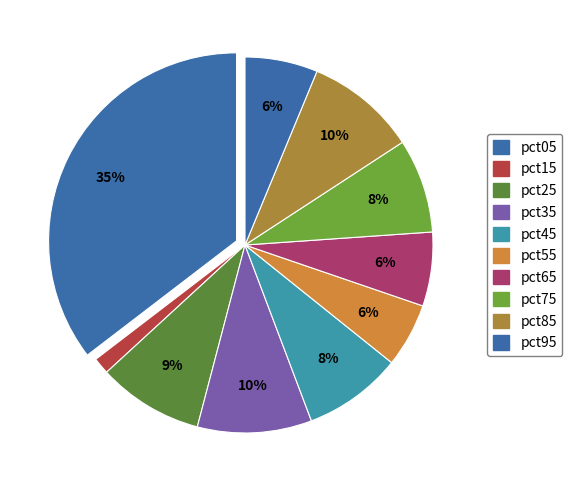

What portion of the pie excludes pct75?

91.9%